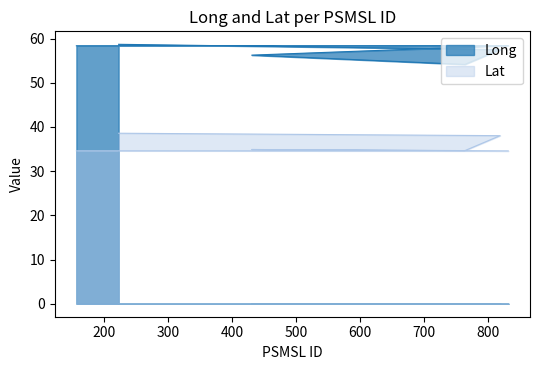

In Lat, how many points are higher than both neighbors (excluding endpoints)?

1